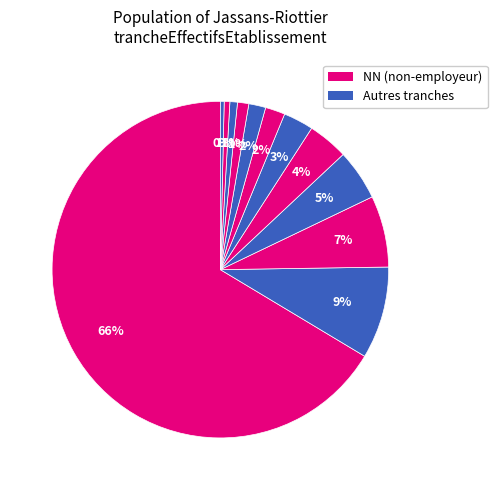

Count the number of slices in the pie.

12